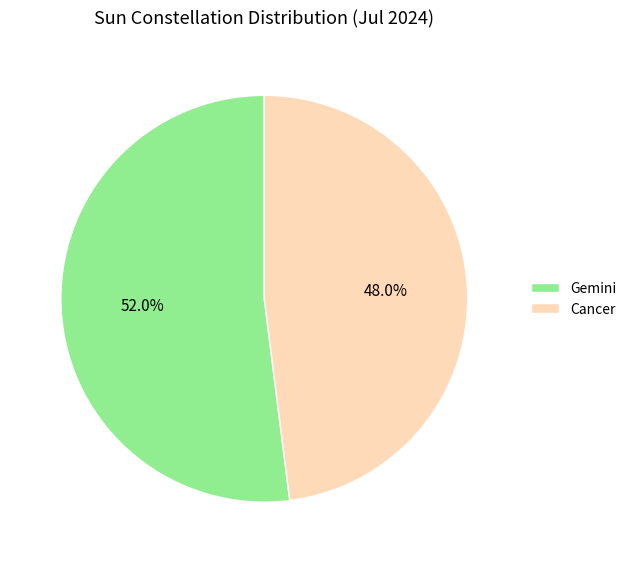

Rank the categories by value from highest to lowest.

Gemini, Cancer